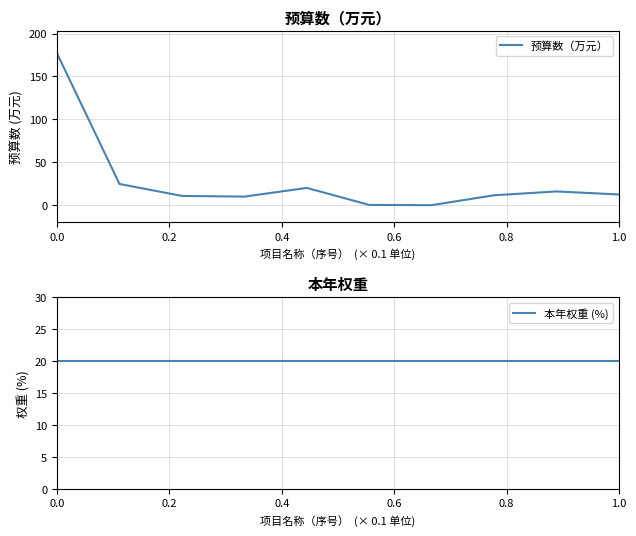

Reading left to right, extract all data points from this chart.

预算数（万元）: 176.8	24.8	10.9	10.1	20.2	0.4	0.1	11.6	16.1	12.6
本年权重 (%): 20.0	20.0	20.0	20.0	20.0	20.0	20.0	20.0	20.0	20.0